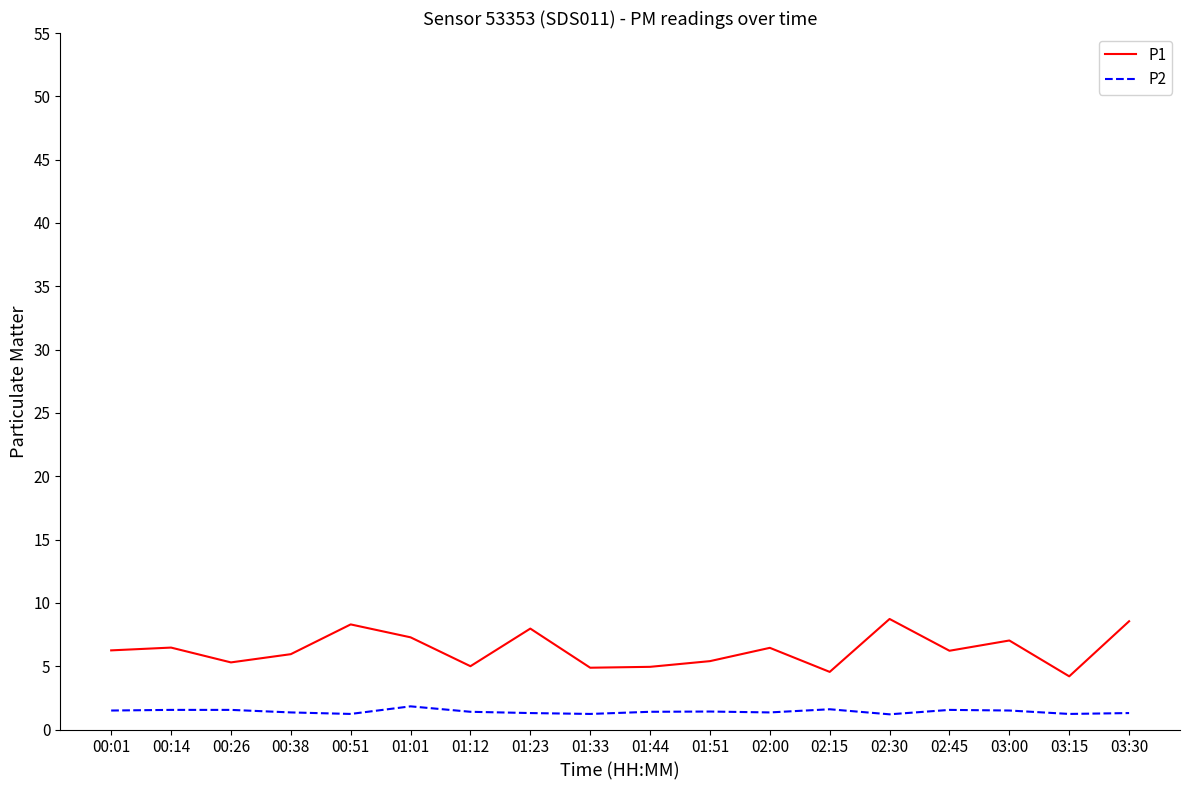

What is the difference between the highest and lowest values at 03:15?

3.0